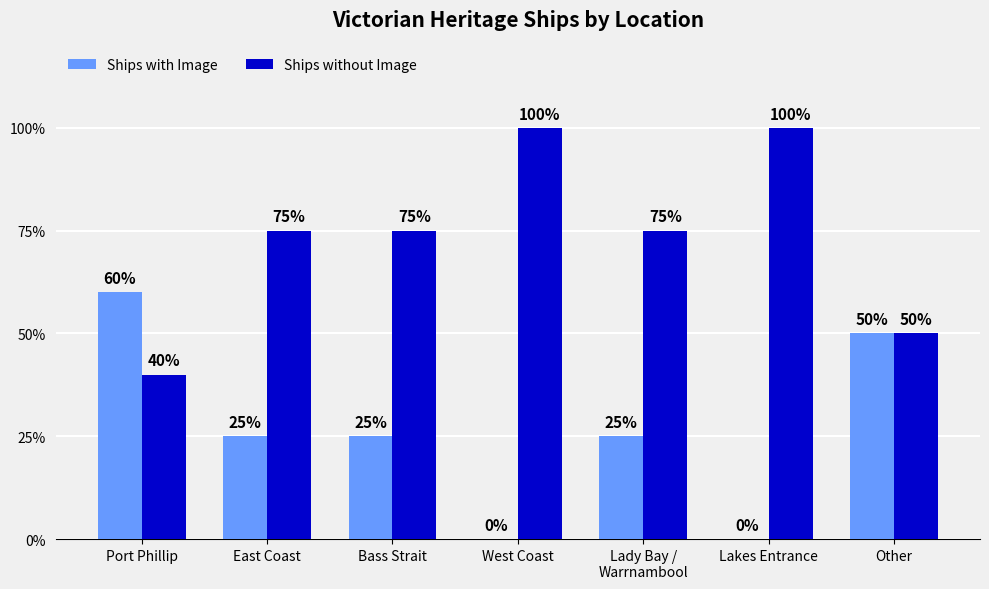

How many Ships without Image values are between 50 and 100?

6